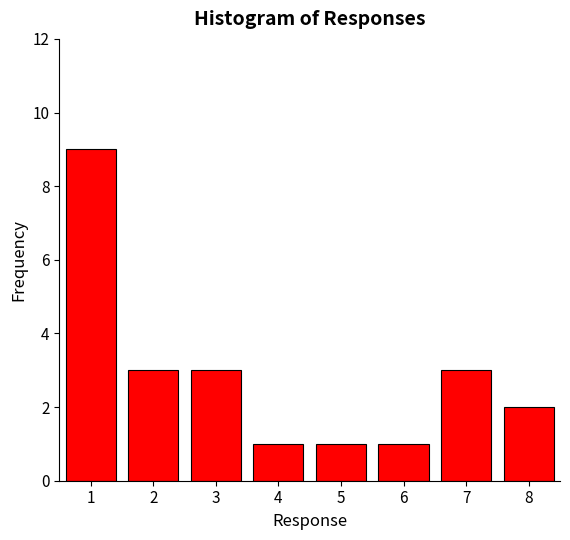

Reading left to right, what are all the values shown in this chart?

9	3	3	1	1	1	3	2